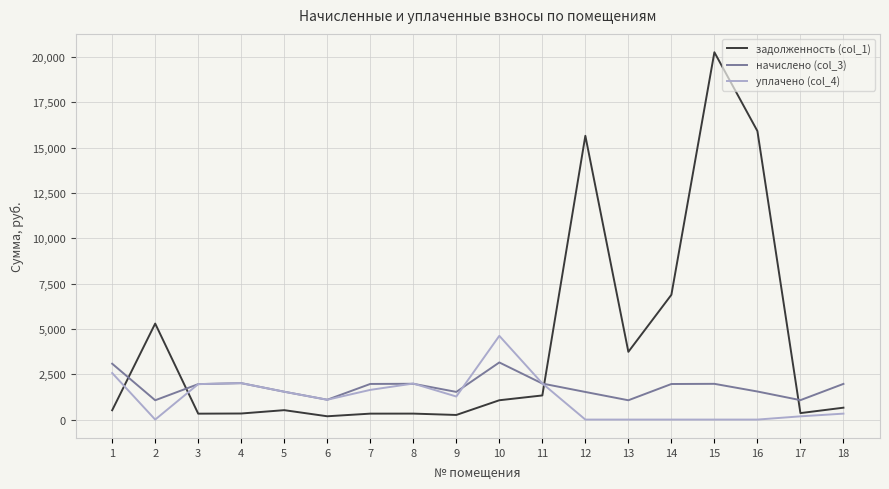

Rank the series by their maximum value, from highest to lowest.

задолженность (col_1), уплачено (col_4), начислено (col_3)